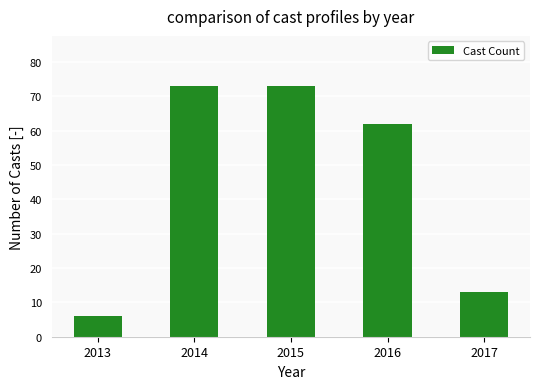

How many categories are shown in the chart?

5